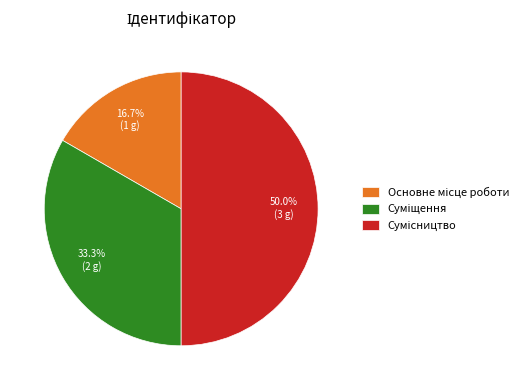

Between Суміщення and Сумісництво, which is larger?

Сумісництво